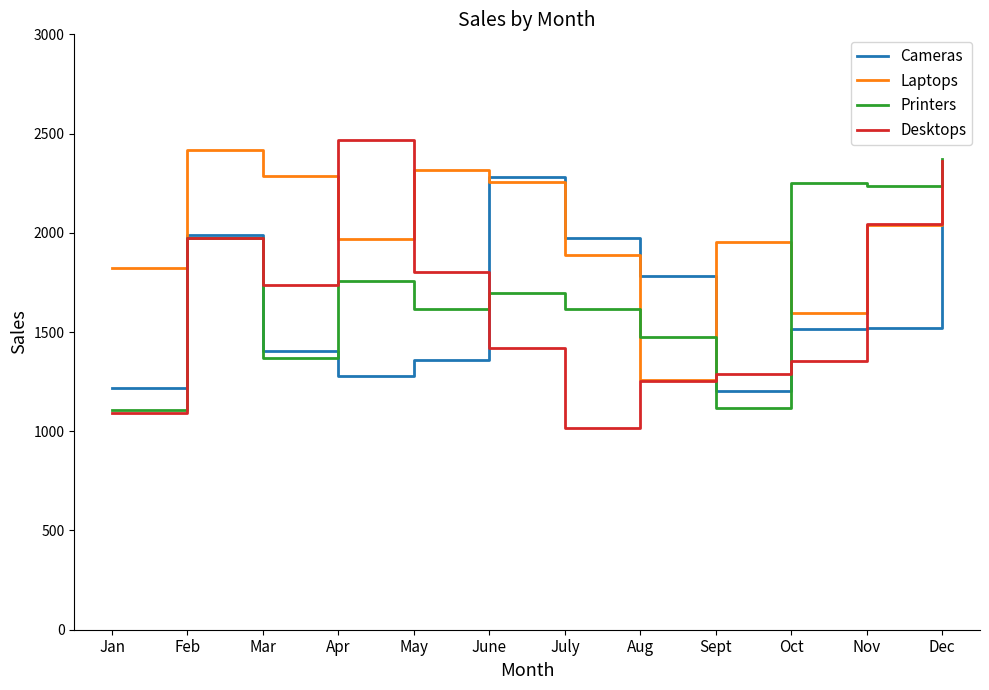

True or false: Desktops and Laptops intersect in this chart.

True